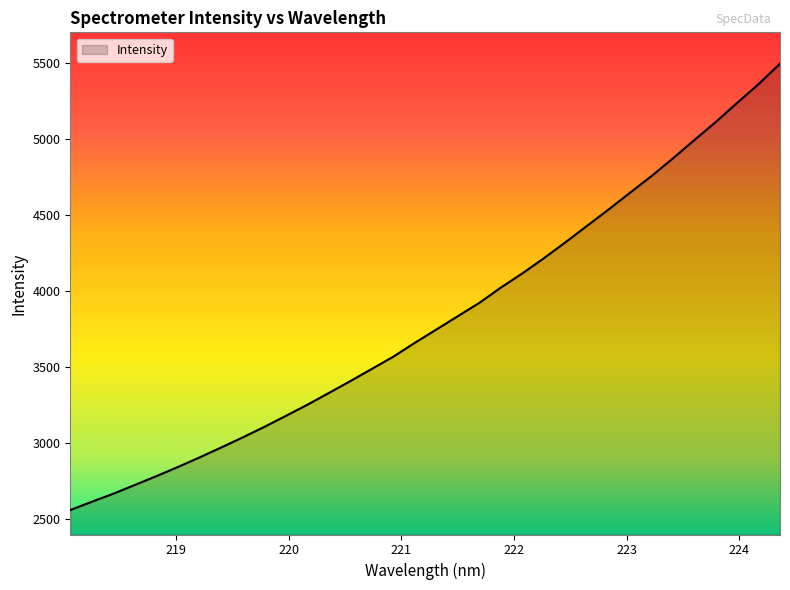

What is the minimum value shown in the chart?

2560.7